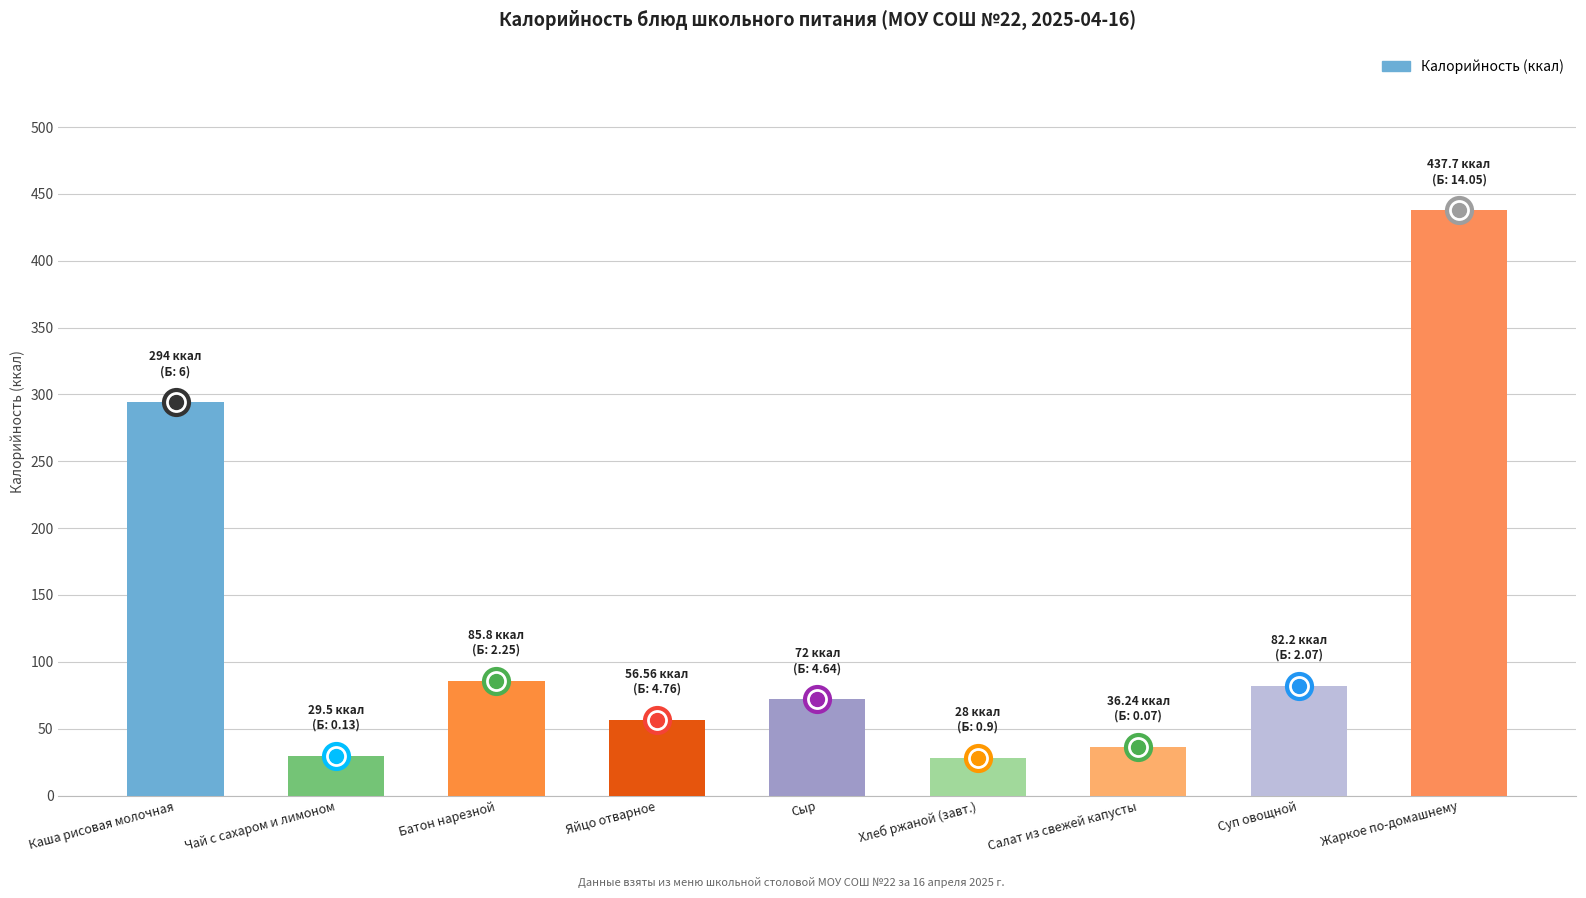

The chart shows a value of 479.7 at Каша рисовая молочная. True or false?

False